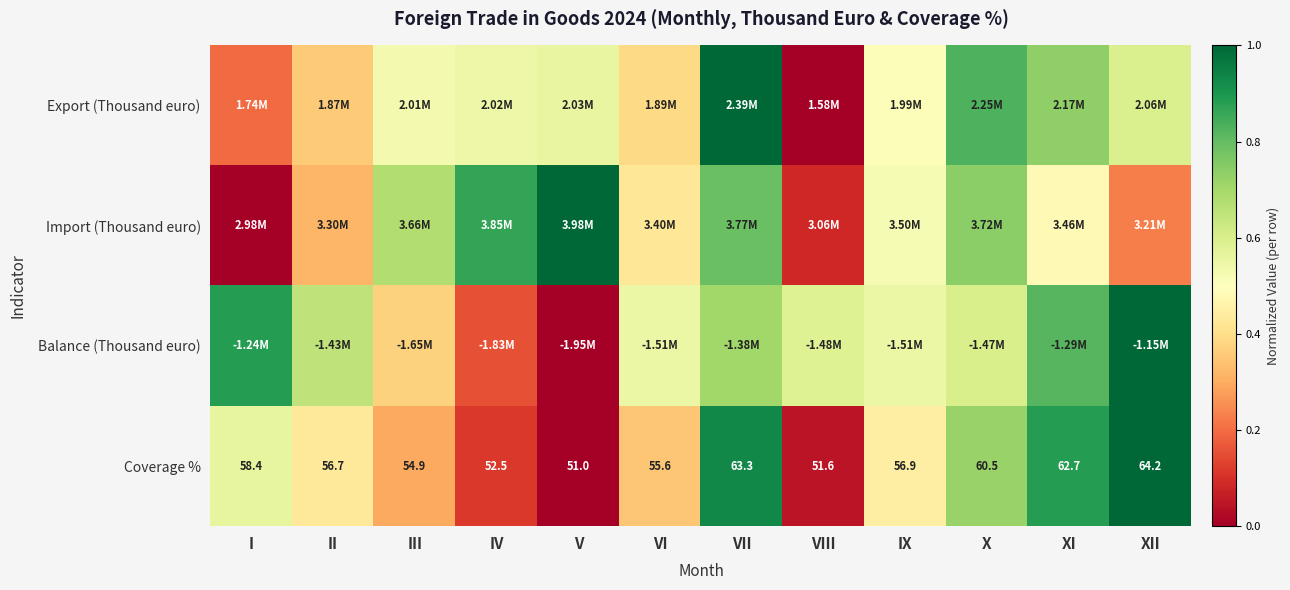

How many values in the Coverage % series are below 56?

5